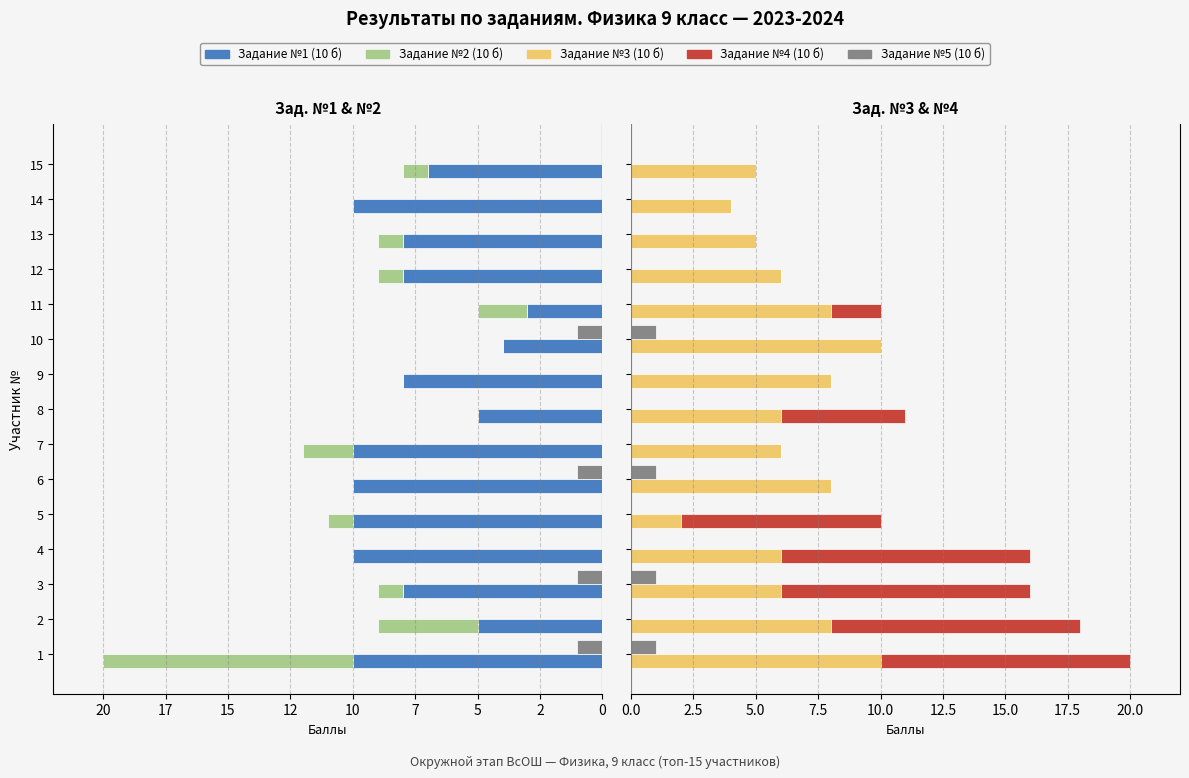

How many values in the Задание №4 (10 б) series exceed 0?

7